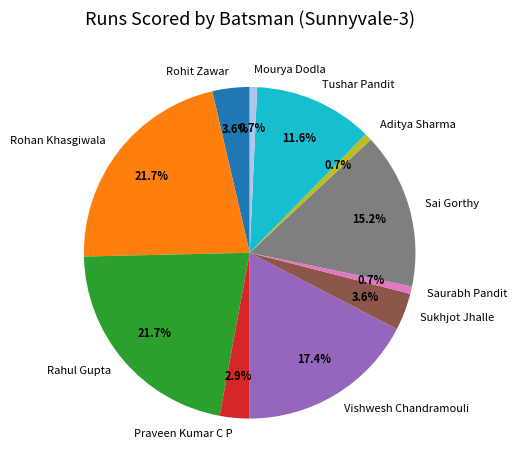

To the nearest percent, what portion does Mourya Dodla represent?

1%